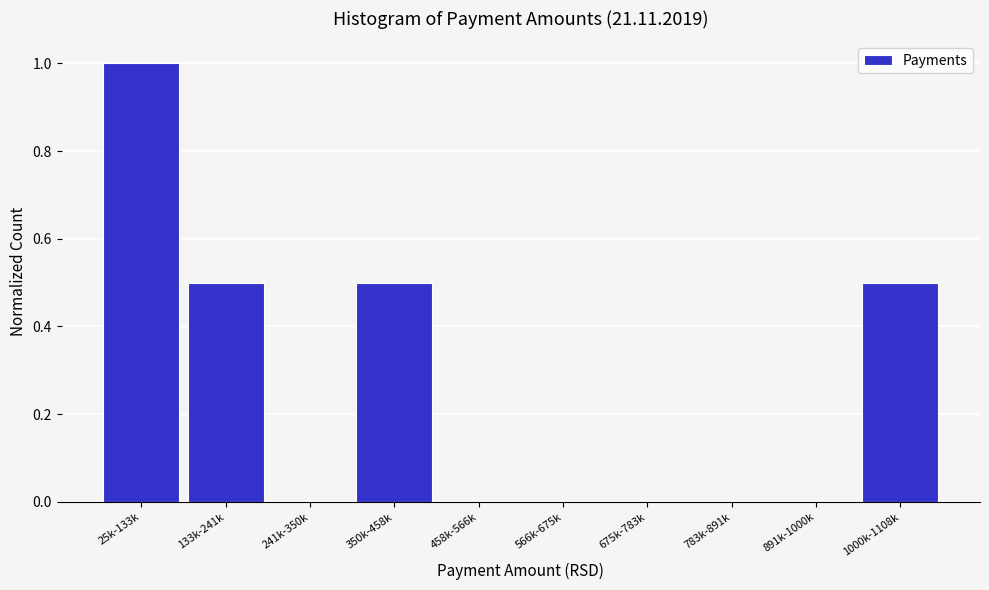

Reading left to right, what are all the values shown in this chart?

25k-133k=1.0	133k-241k=0.5	241k-350k=0.0	350k-458k=0.5	458k-566k=0.0	566k-675k=0.0	675k-783k=0.0	783k-891k=0.0	891k-1000k=0.0	1000k-1108k=0.5